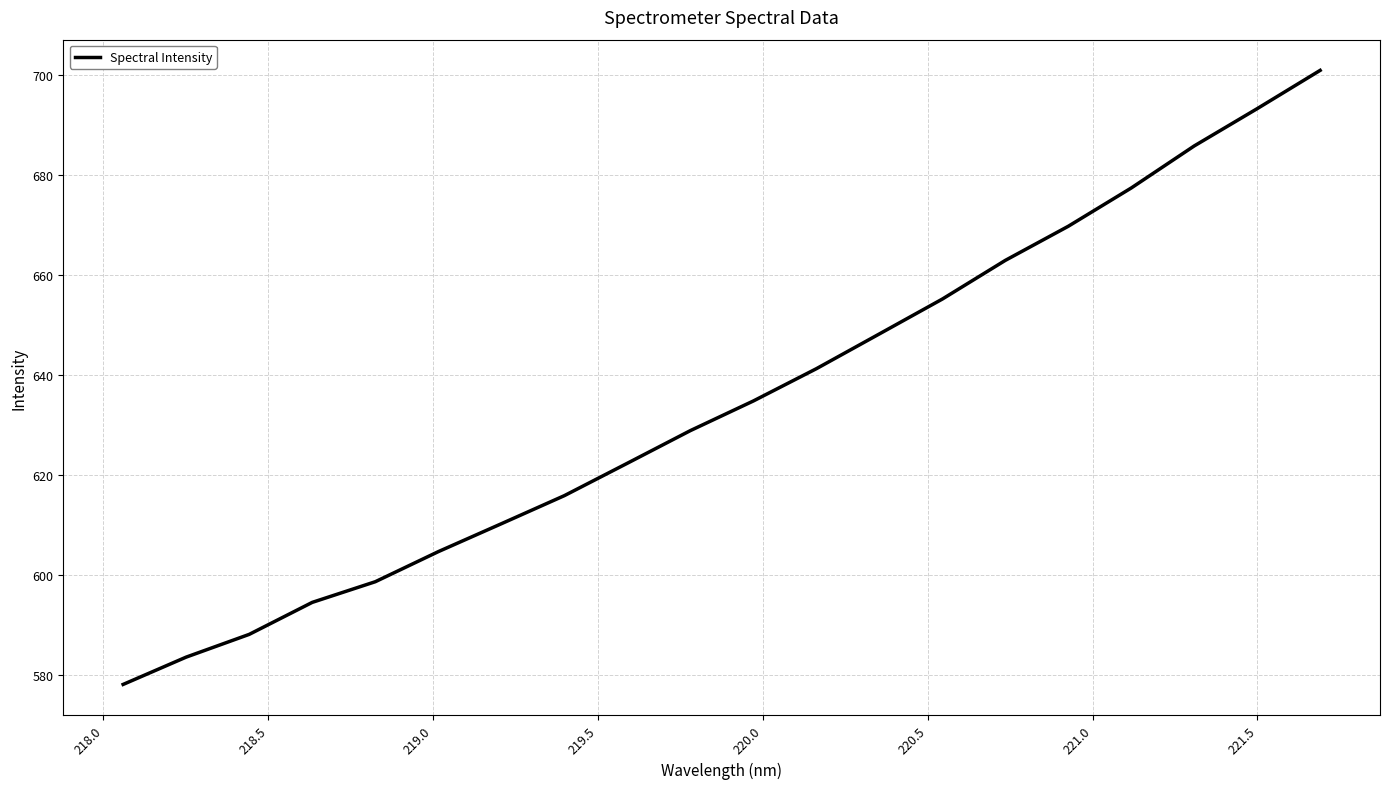

What is the difference between the maximum and minimum values?

122.8